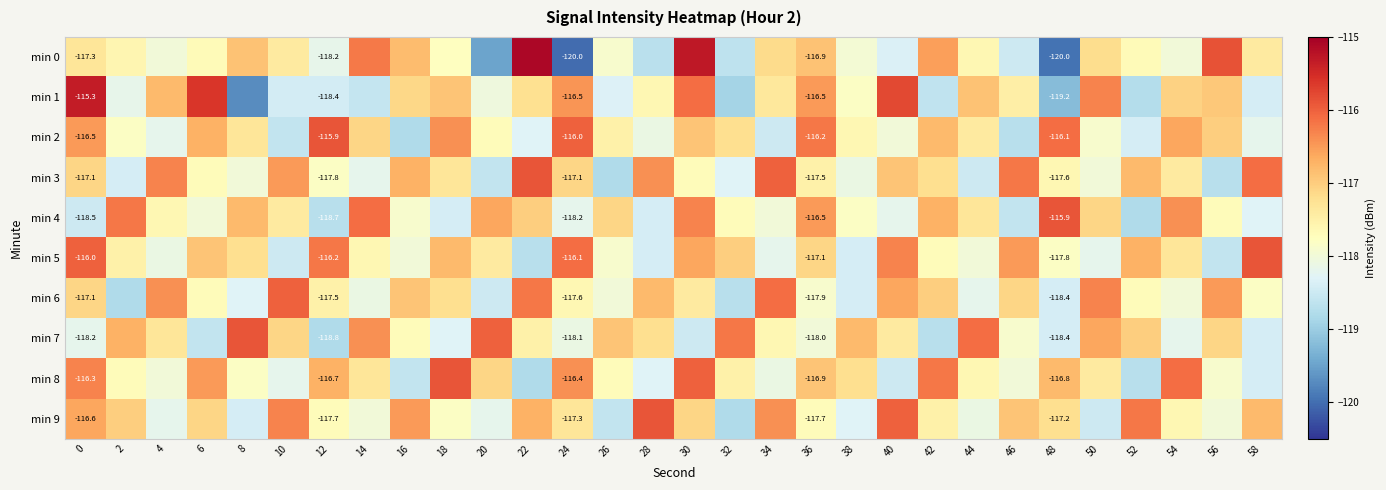

At which category is the sum across all series the highest?

30